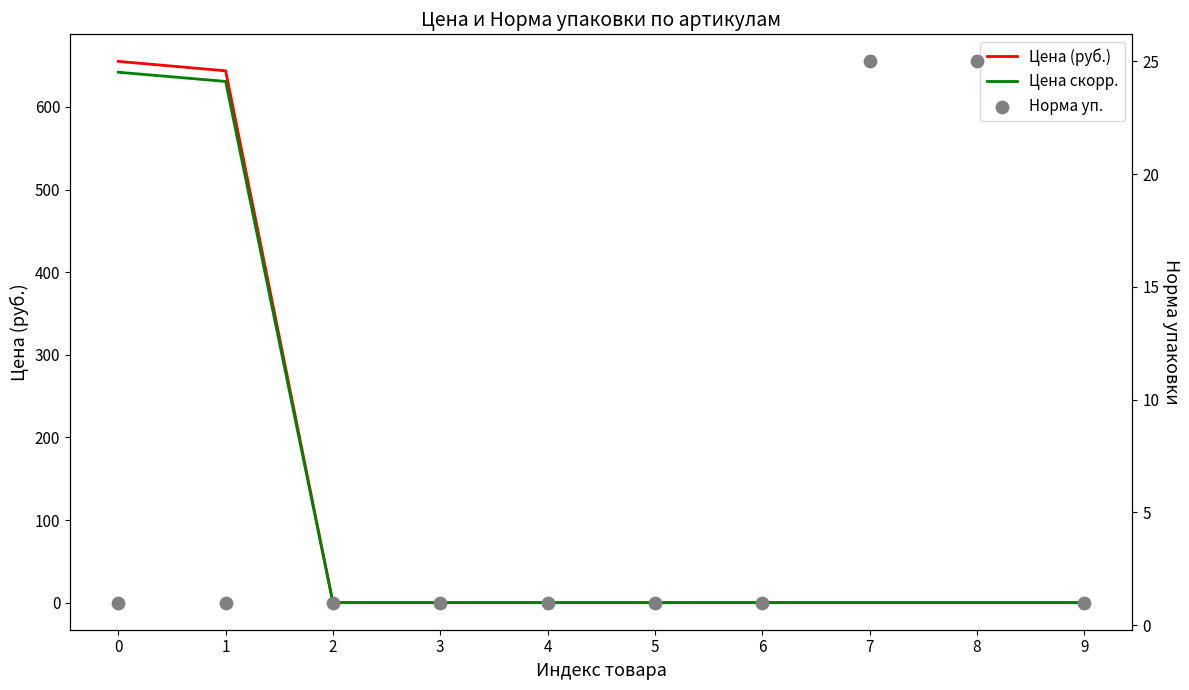

Which series reaches the maximum Y coordinate?

Цена (руб.)